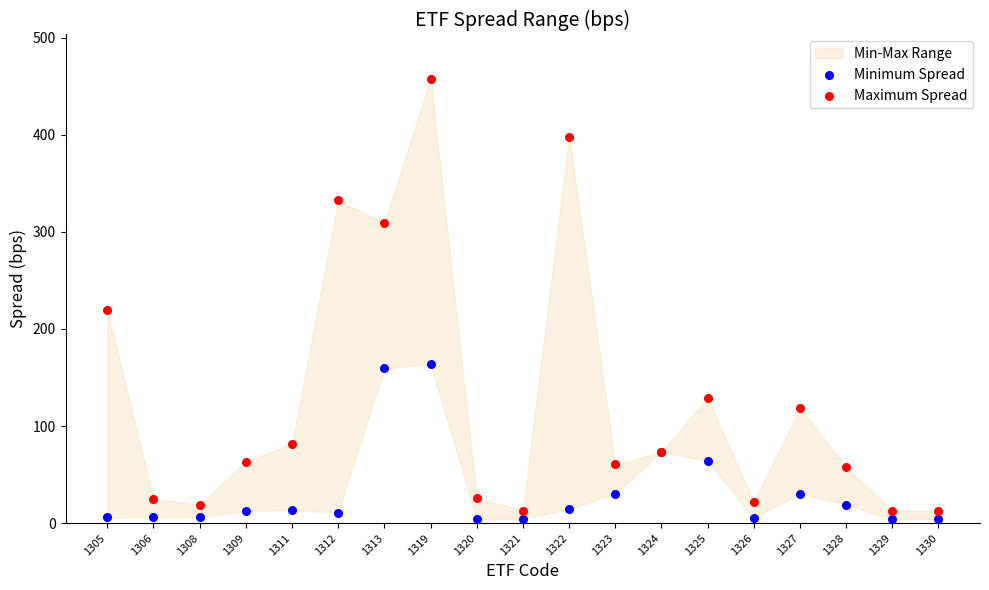

Across all series, what Y value is closest to 230?

219.6